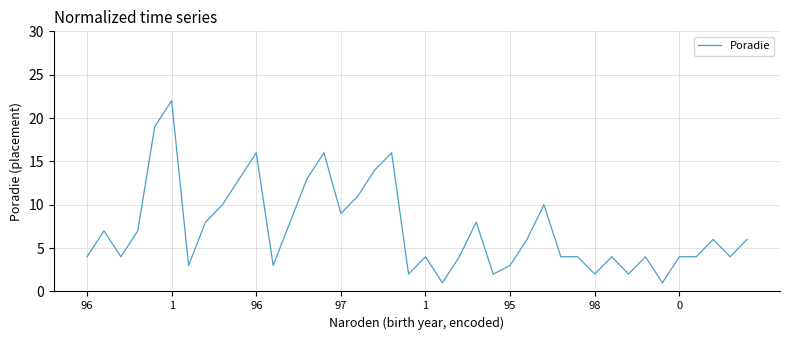

What is the difference between the second highest and minimum values?

18